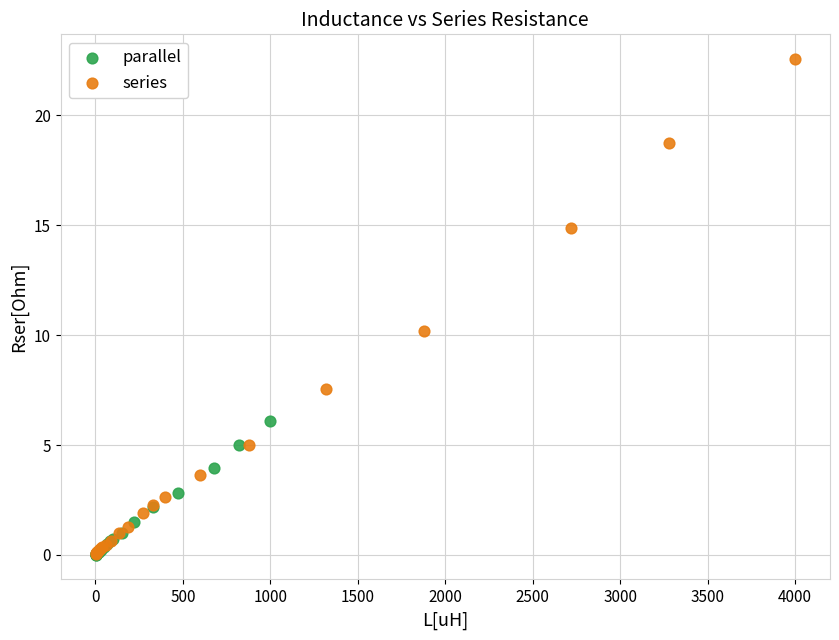

What are all the series names shown in the legend?

parallel, series